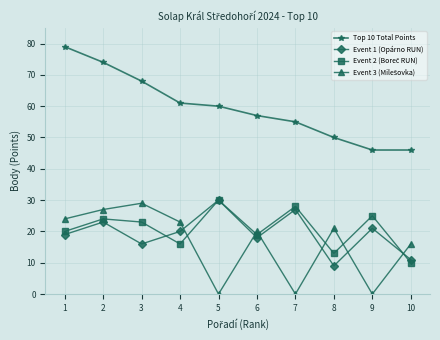

What is the total value across all series at 5?

120